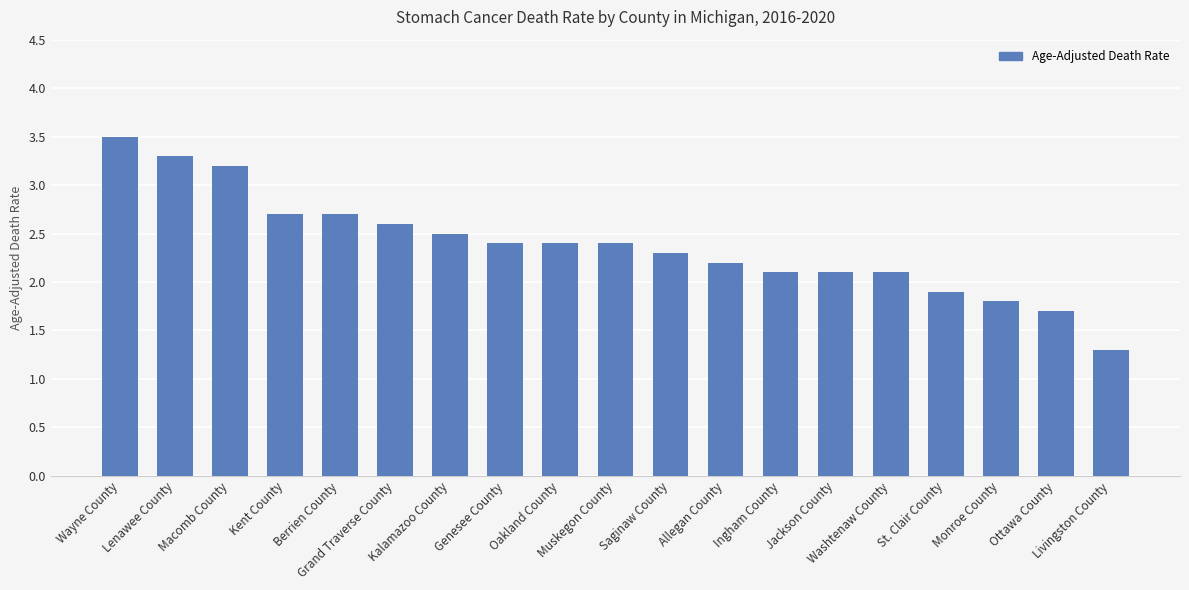

What is the value of the 19th bar from the left?

1.3